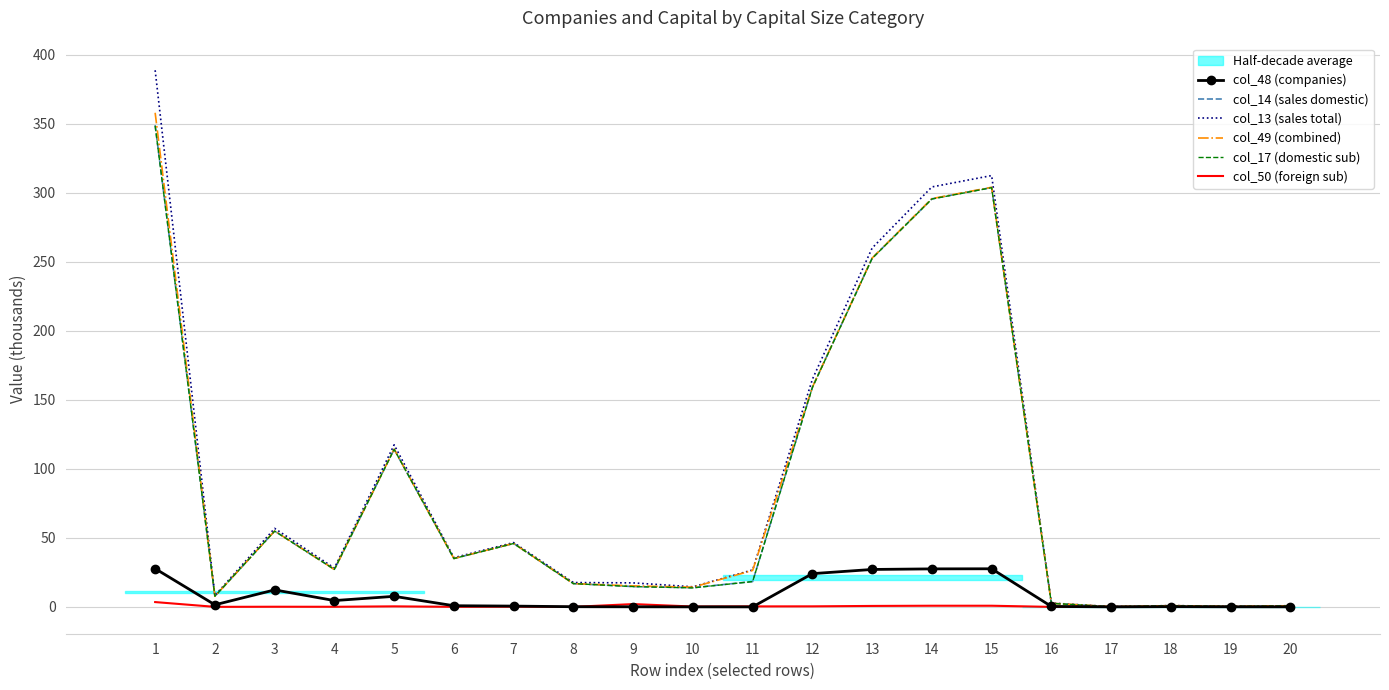

Reading left to right, what are all the values shown in this chart?

col_48 (companies): 1=27.7	2=1.5	3=12.3	4=4.6	5=7.6	6=0.8	7=0.6	8=0.1	9=0.1	10=0.0	11=0.0	12=24.1	13=27.1	14=27.5	15=27.6	16=0.3	17=0.0	18=0.2	19=0.1	20=0.0
col_14 (sales domestic): 1=348.9	2=7.7	3=54.9	4=27.1	5=114.2	6=35.1	7=45.9	8=16.9	9=14.7	10=13.9	11=18.4	12=159.0	13=252.6	14=295.6	15=303.8	16=2.5	17=0.2	18=0.9	19=0.4	20=0.8
col_13 (sales total): 1=388.7	2=8.3	3=56.9	4=28.1	5=117.4	6=35.6	7=46.6	8=17.6	9=17.4	10=14.5	11=26.8	12=164.9	13=259.9	14=304.2	15=312.4	16=2.8	17=0.2	18=0.9	19=0.4	20=0.9
col_49 (combined): 1=357.9	2=7.7	3=55.0	4=27.1	5=114.3	6=35.1	7=46.0	8=16.9	9=15.2	10=14.3	11=26.4	12=159.1	13=252.7	14=295.7	15=304.0	16=2.6	17=0.2	18=0.9	19=0.4	20=0.8
col_17 (domestic sub): 1=348.5	2=7.7	3=54.9	4=27.1	5=114.2	6=35.0	7=45.9	8=16.9	9=14.7	10=13.8	11=18.3	12=158.9	13=252.4	14=295.4	15=303.7	16=2.5	17=0.2	18=0.9	19=0.4	20=0.8
col_50 (foreign sub): 1=3.5	2=0.0	3=0.1	4=0.1	5=0.4	6=0.0	7=0.2	8=0.0	9=2.0	10=0.3	11=0.4	12=0.4	13=0.7	14=0.8	15=0.8	16=0.0	17=0.0	18=0.0	19=0.0	20=0.0